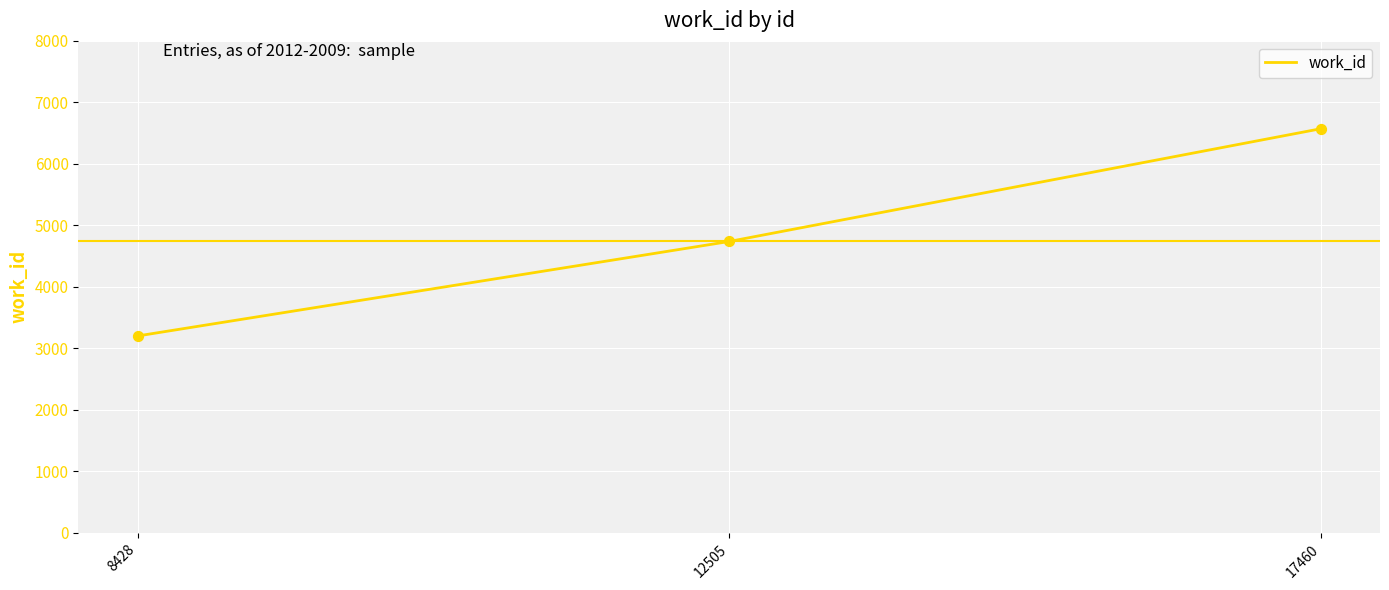

Between 12505 and 17460, which is larger?

17460